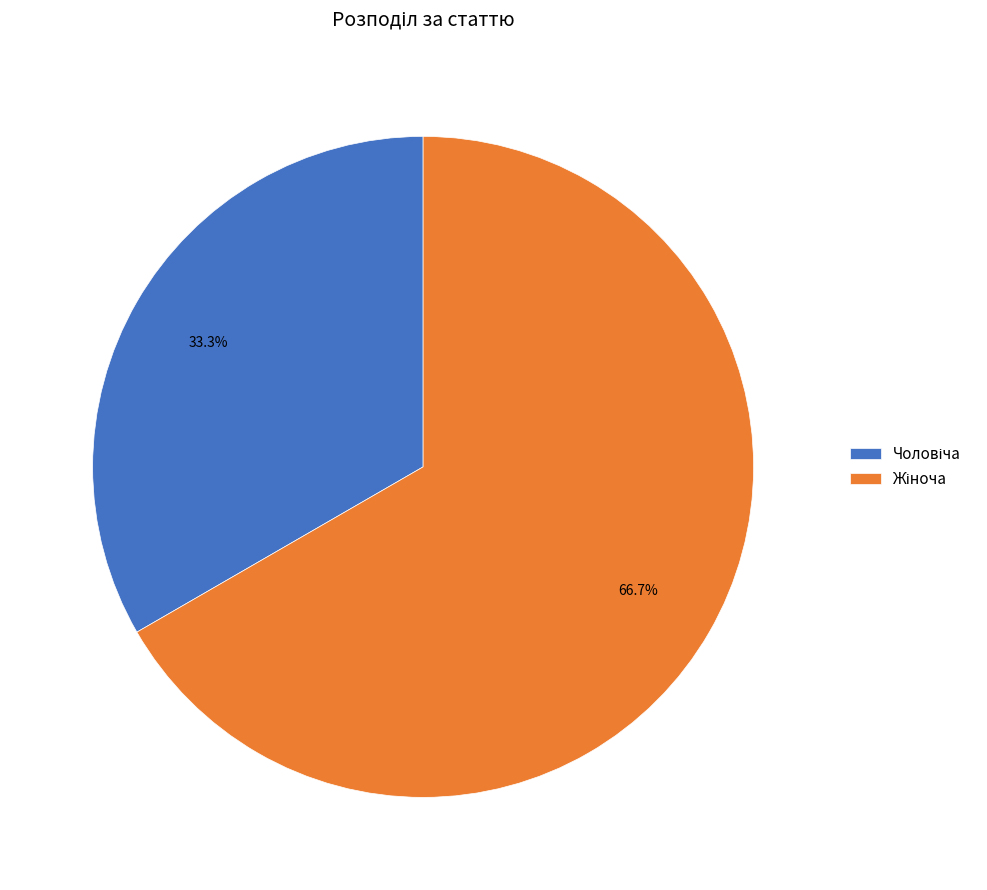

How many slices are in this pie chart?

2